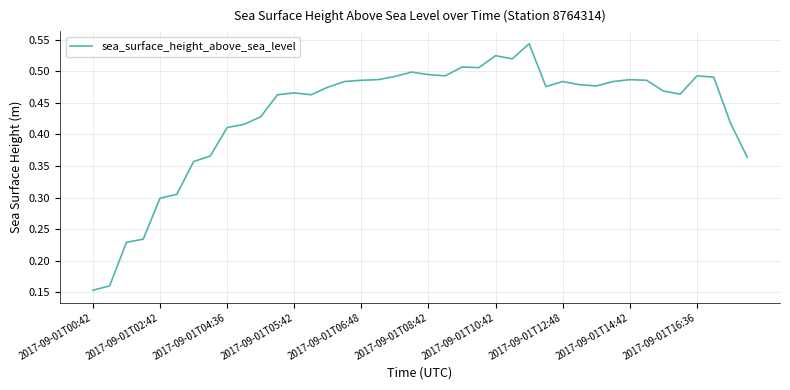

The chart shows a value of 0.9 at 2017-09-01T10:42. True or false?

False